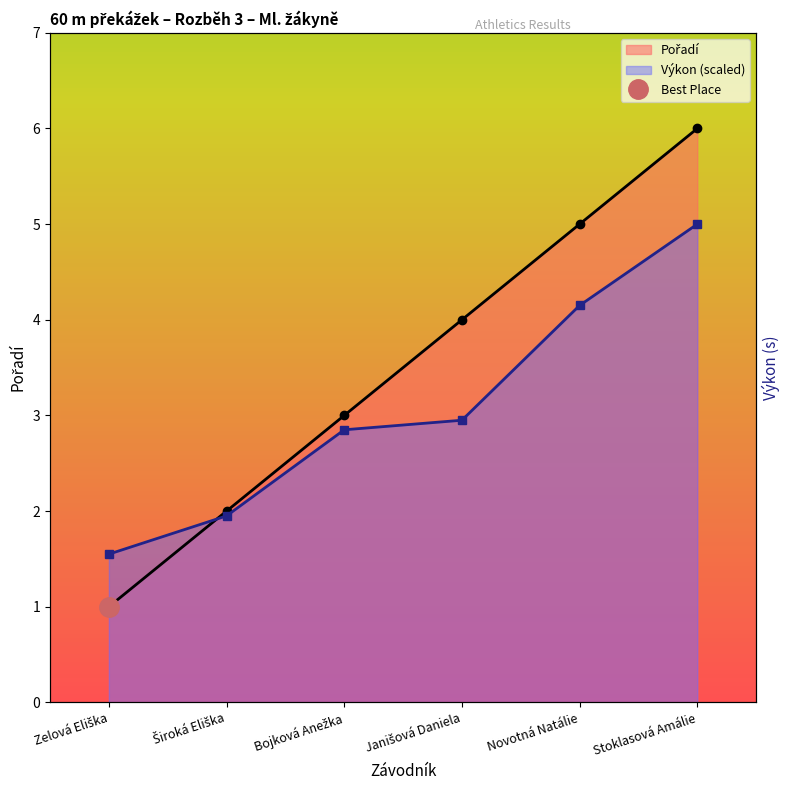

What is the lowest value of the Výkon series?

1.6